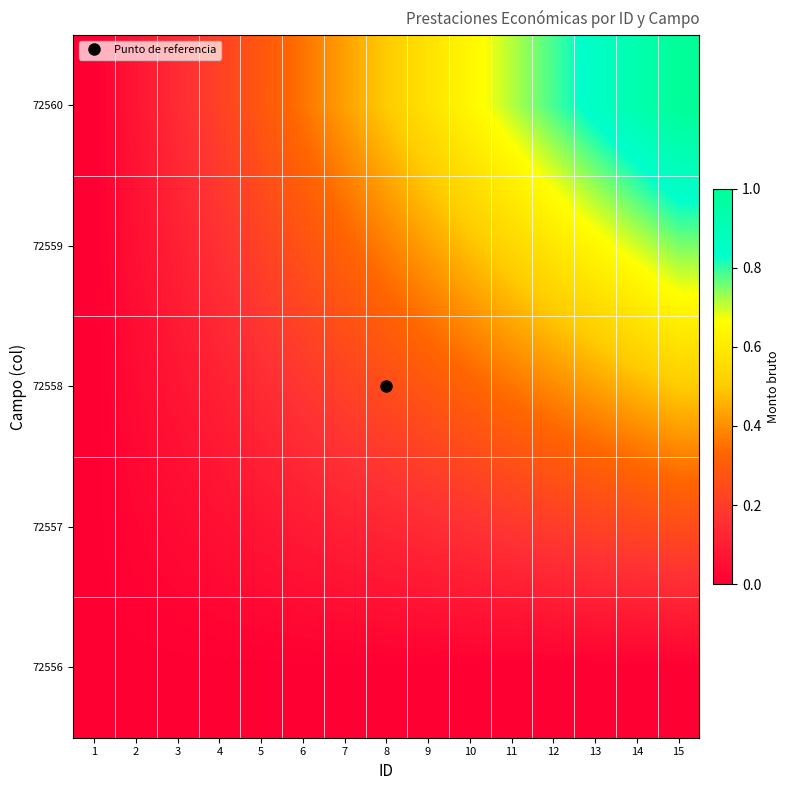

Which category has the lowest value across all series?

1